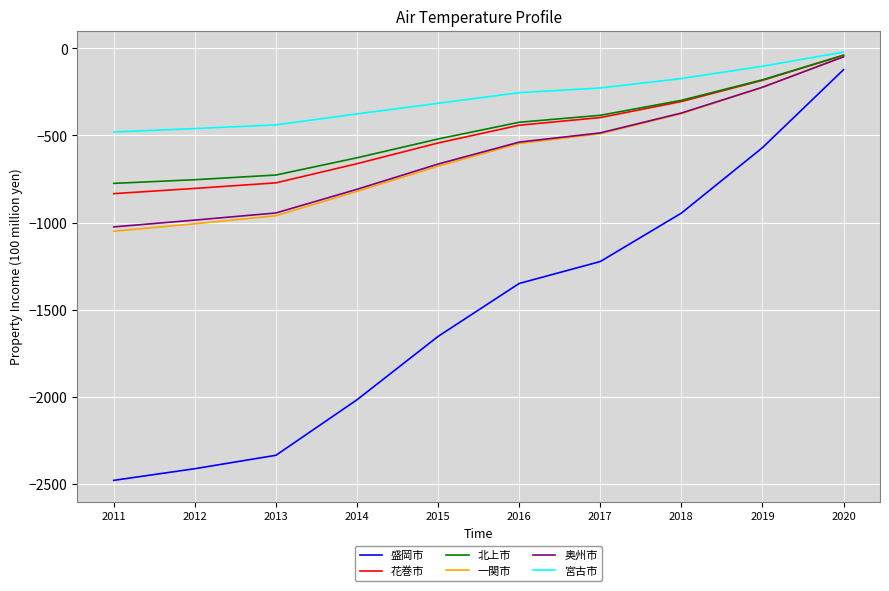

True or false: 北上市 has more than 0 interior local peaks.

False